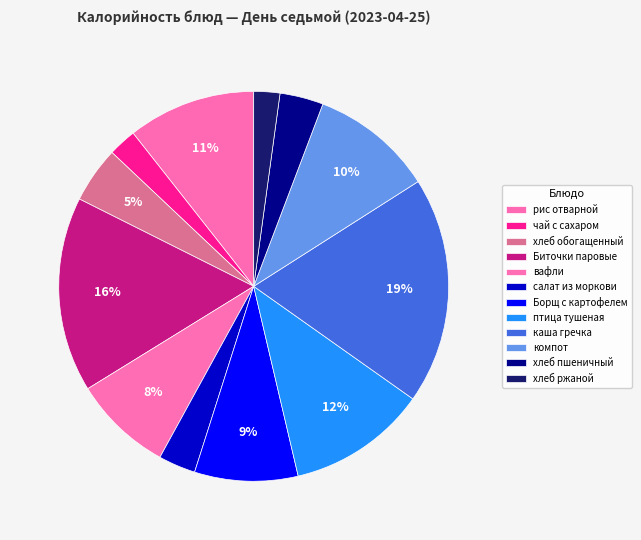

To the nearest percent, what is the average slice percentage?

8%